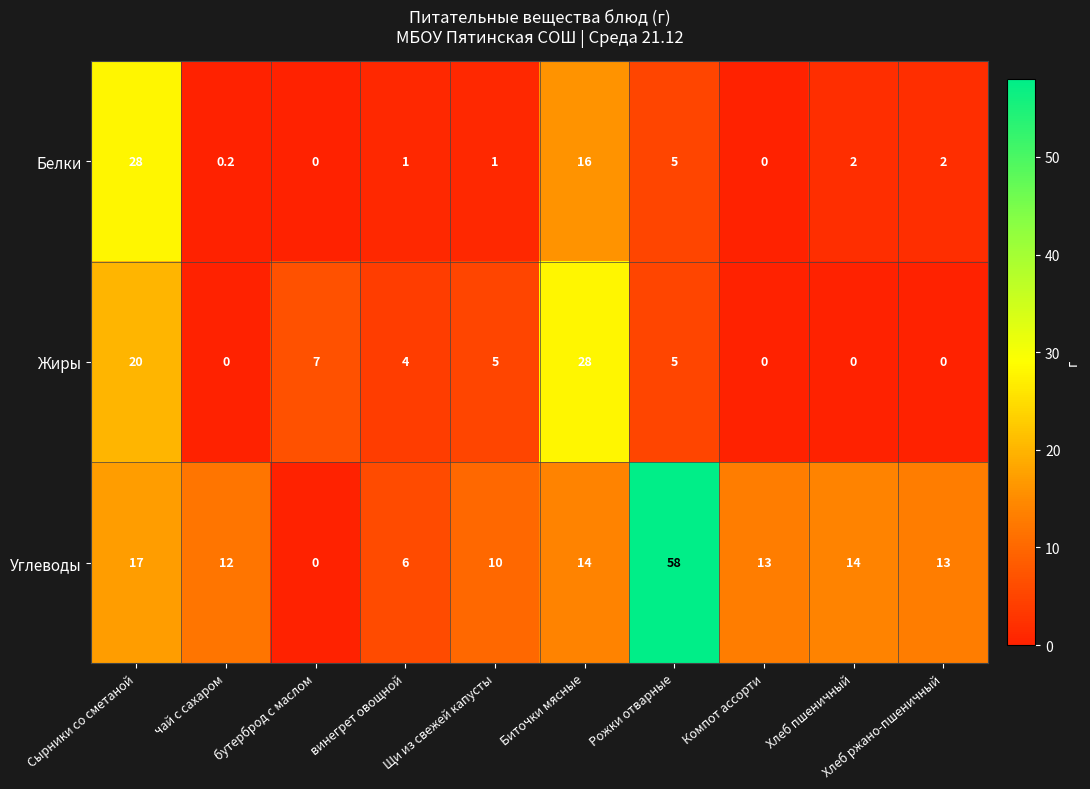

Which series has the largest range (max minus min)?

Углеводы